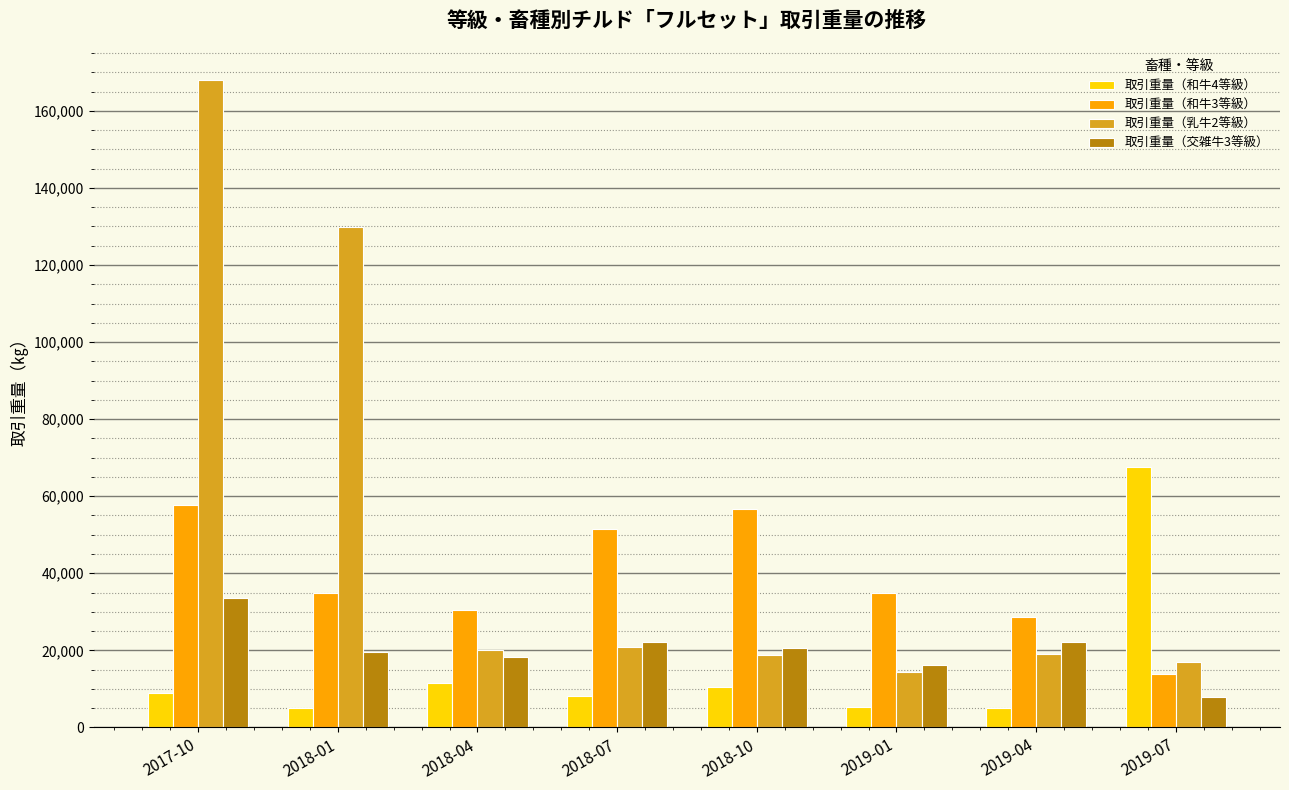

Where is 取引重量（乳牛2等級） nearest to the value 91138?

2018-01